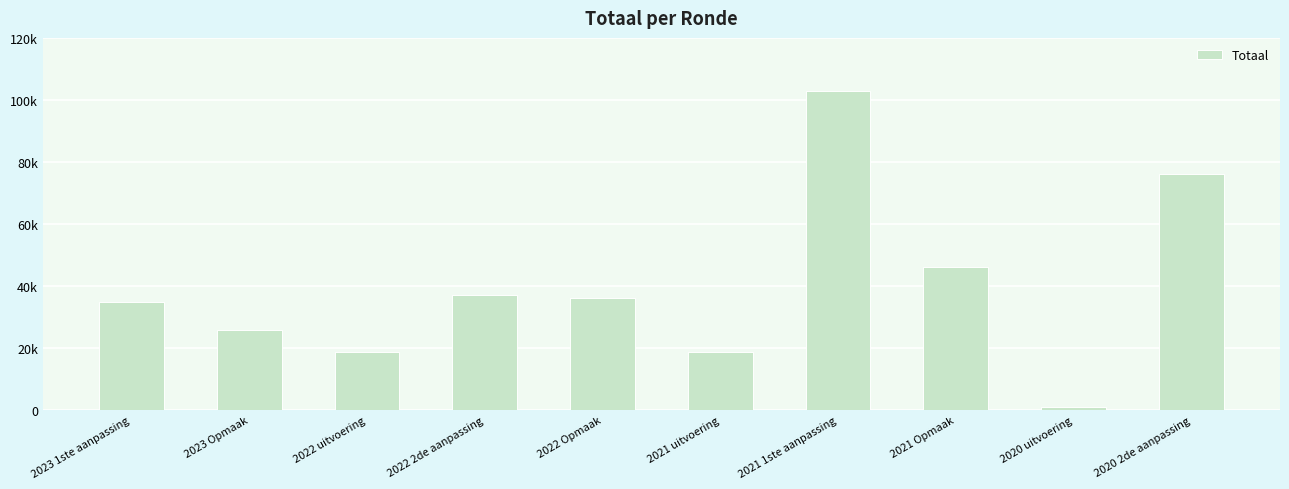

What is the difference between the maximum and minimum values?

102107